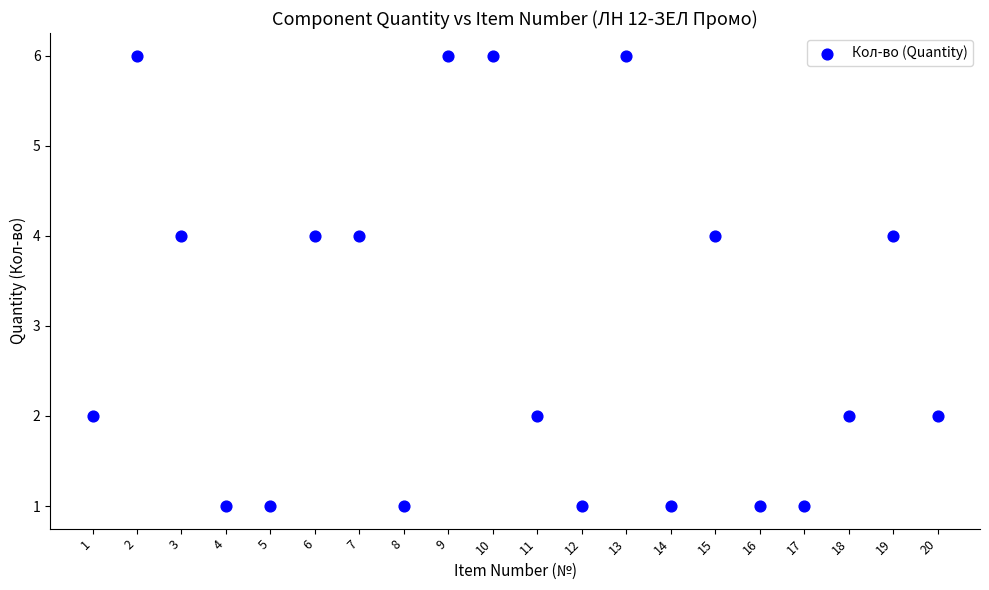

What is the range of Y values (max minus min)?

5